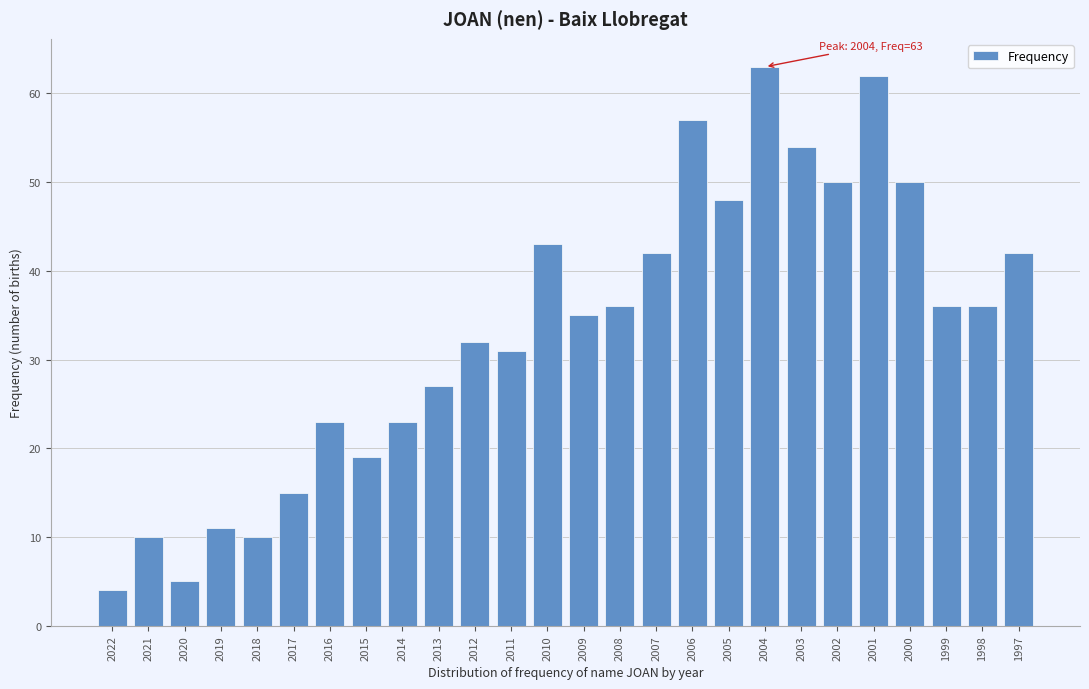

Reading left to right, extract all data points from this chart.

2022=4	2021=10	2020=5	2019=11	2018=10	2017=15	2016=23	2015=19	2014=23	2013=27	2012=32	2011=31	2010=43	2009=35	2008=36	2007=42	2006=57	2005=48	2004=63	2003=54	2002=50	2001=62	2000=50	1999=36	1998=36	1997=42